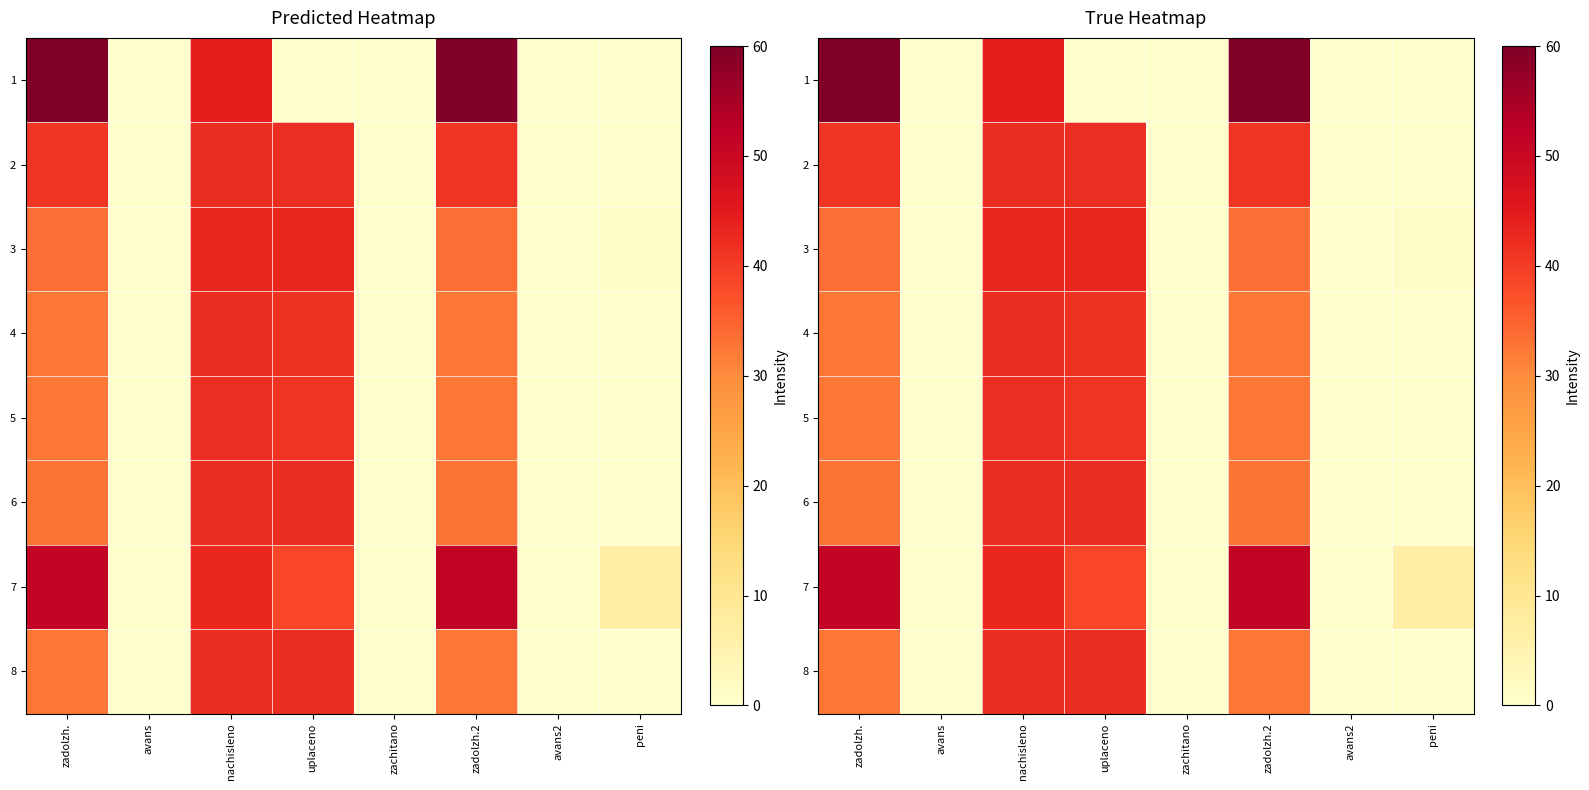

At which label is 6 closest to 3?

avans